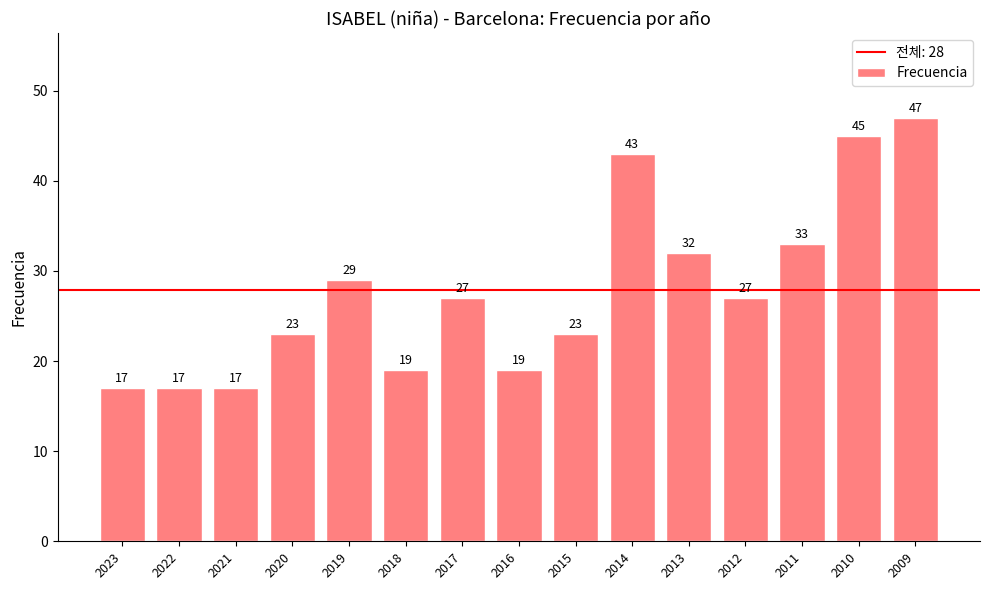

Between 2018 and 2019, which is larger?

2019